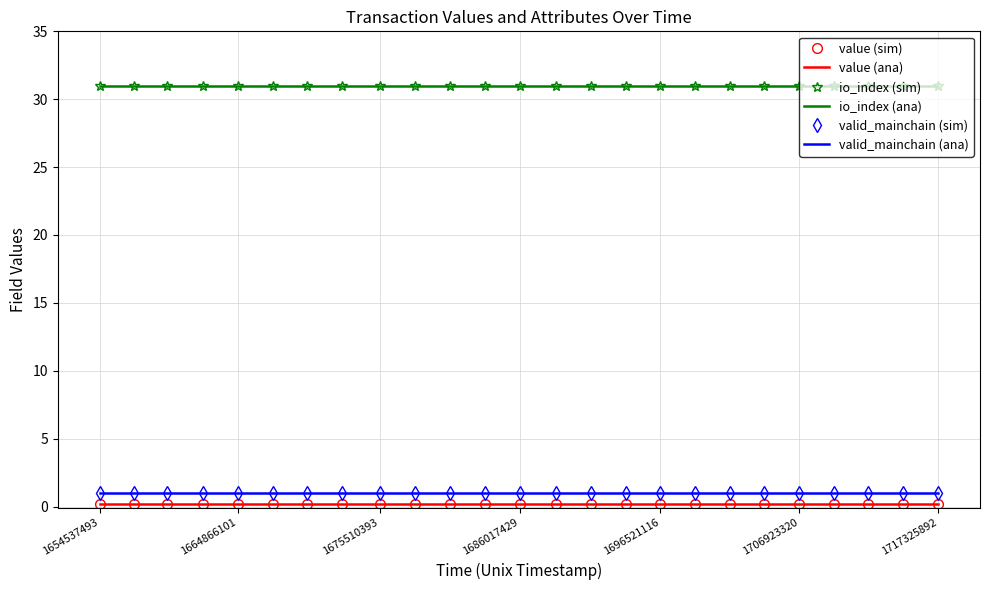

What is the value of the io_index (ana) point at the 25th from the left?

31.0